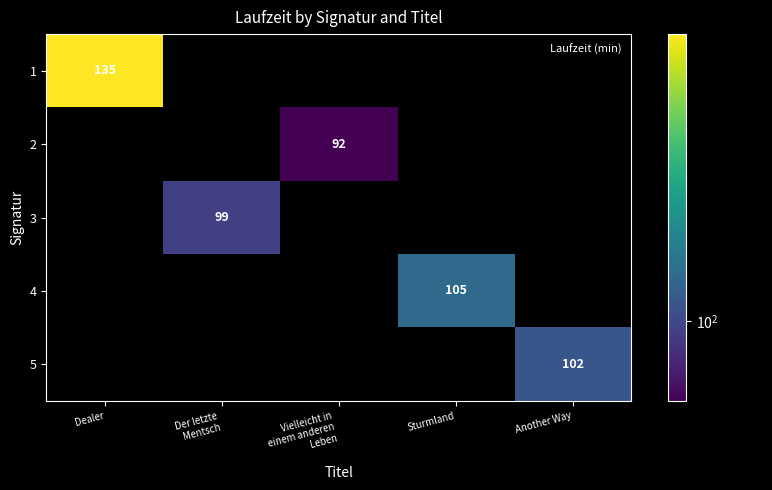

What is the maximum value shown in the chart?

135